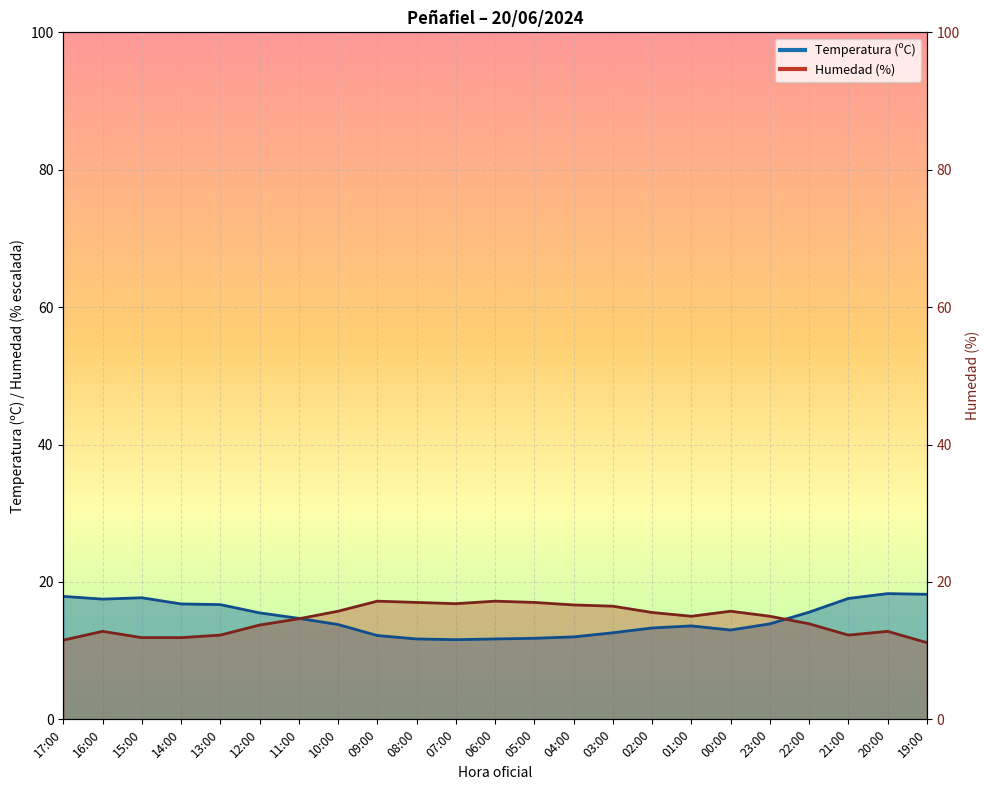

Reading right to left, what are all the values shown in this chart?

Temperatura (ºC): 19:00=18.2	20:00=18.3	21:00=17.6	22:00=15.6	23:00=13.9	00:00=13.0	01:00=13.6	02:00=13.3	03:00=12.6	04:00=12.0	05:00=11.8	06:00=11.7	07:00=11.6	08:00=11.7	09:00=12.2	10:00=13.8	11:00=14.7	12:00=15.5	13:00=16.7	14:00=16.8	15:00=17.7	16:00=17.5	17:00=17.9
Humedad (%): 19:00=11.2	20:00=12.8	21:00=12.3	22:00=13.9	23:00=15.0	00:00=15.7	01:00=15.0	02:00=15.6	03:00=16.5	04:00=16.7	05:00=17.0	06:00=17.2	07:00=16.8	08:00=17.0	09:00=17.2	10:00=15.7	11:00=14.6	12:00=13.7	13:00=12.3	14:00=11.9	15:00=11.9	16:00=12.8	17:00=11.5